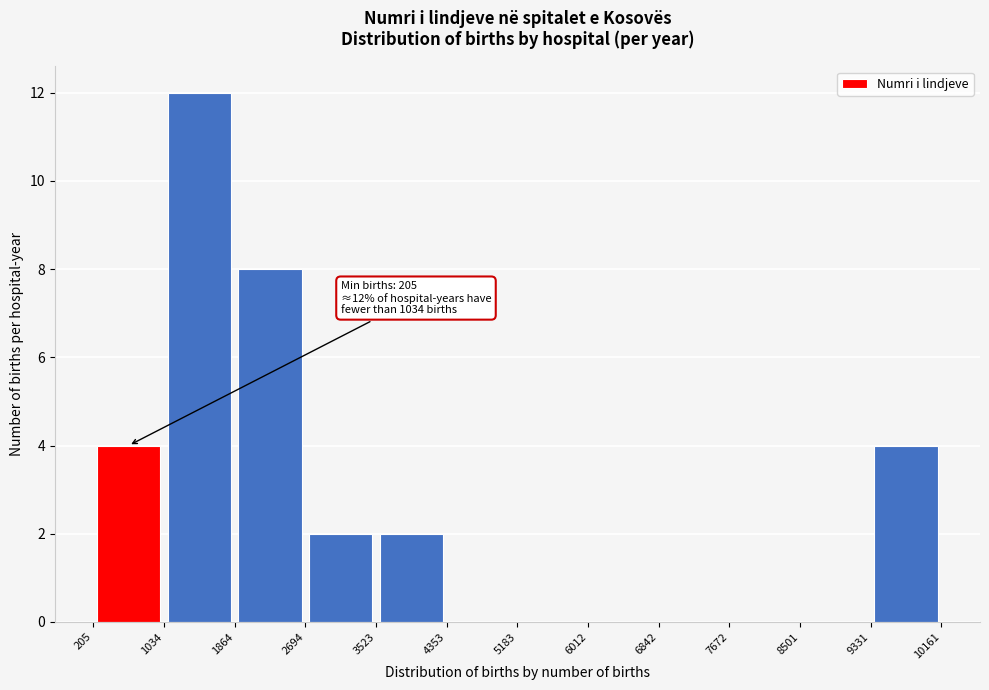

Which range on the x-axis has the tallest bar?

1034 to 1864